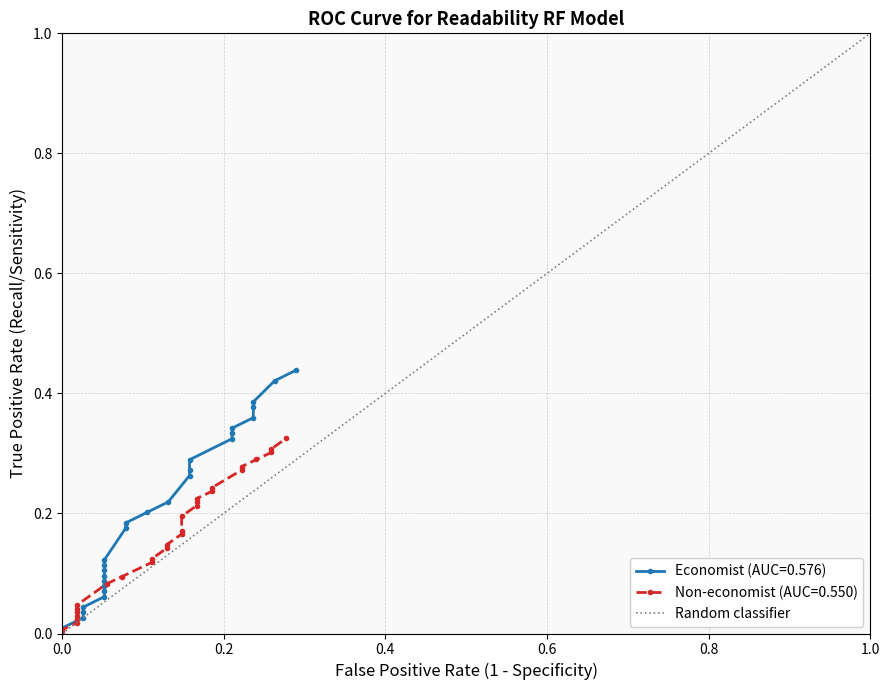

How many values are between 0 and 1?

2